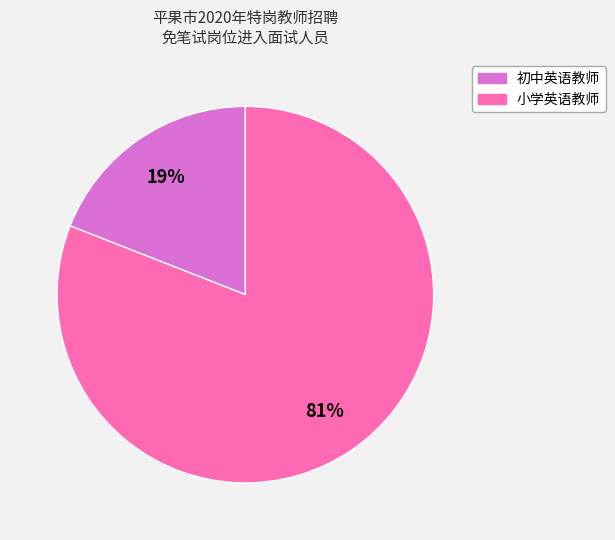

What is the largest slice in the pie chart?

小学英语教师